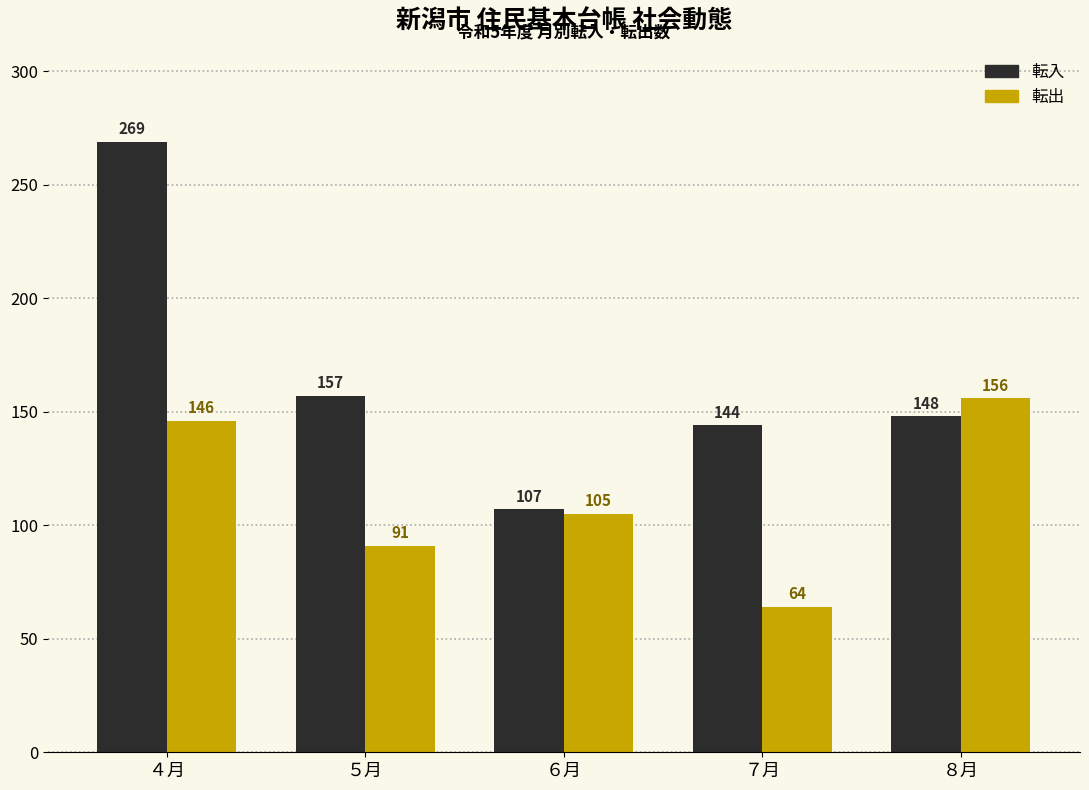

Rank the series by their average value, from highest to lowest.

転入, 転出